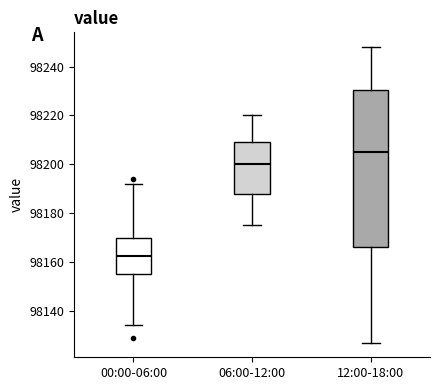

Which box's median line is the lowest?

00:00-06:00